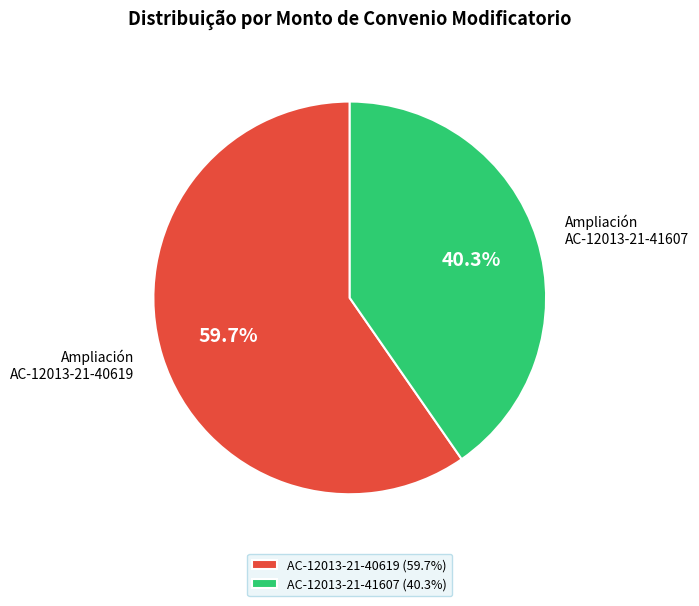

Is there a majority slice in this chart?

Yes